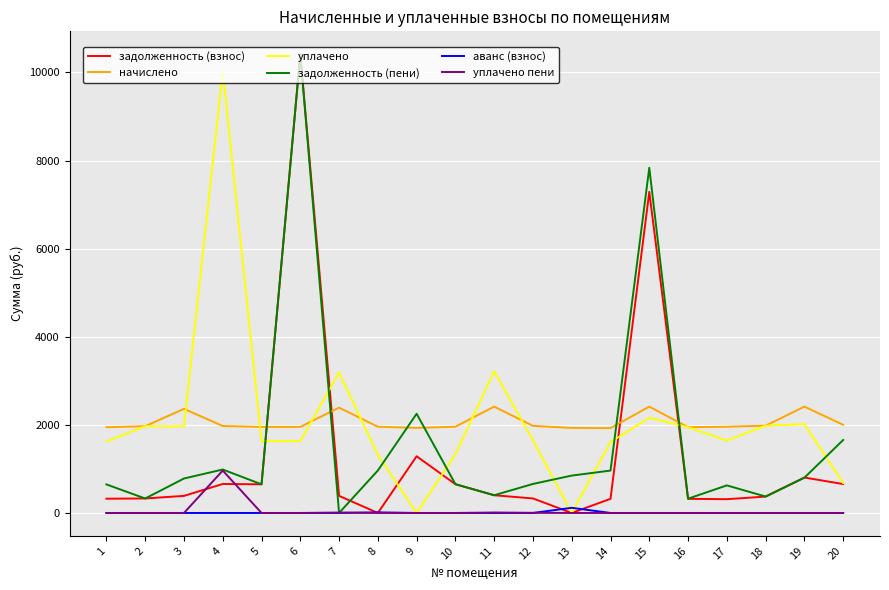

How many values in the задолженность (взнос) series are below 388?

10